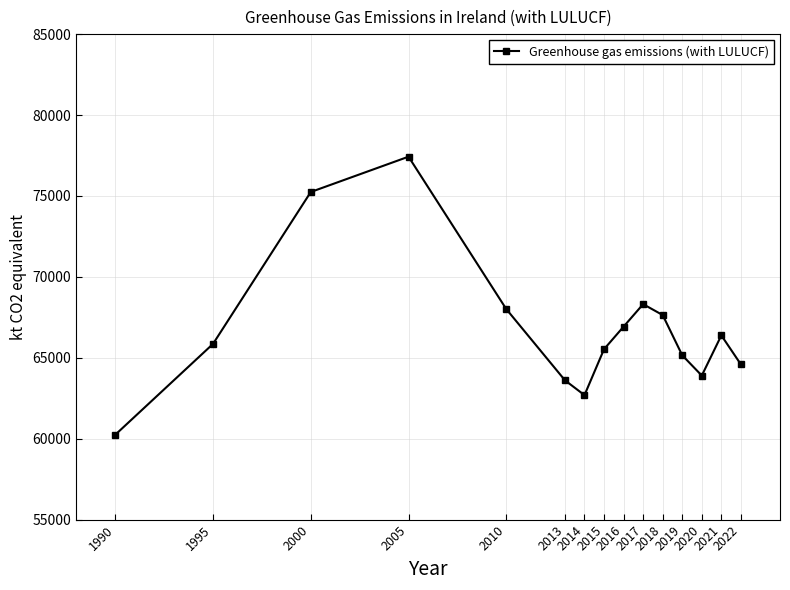

Which category has the lowest value across all series?

1990